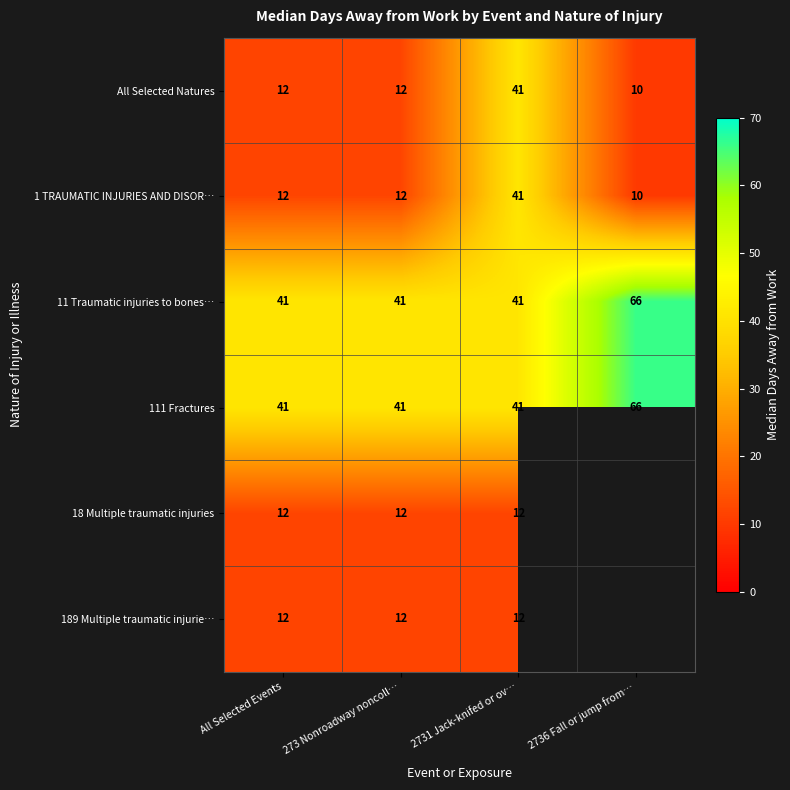

What is the maximum value for 111 Fractures?

66